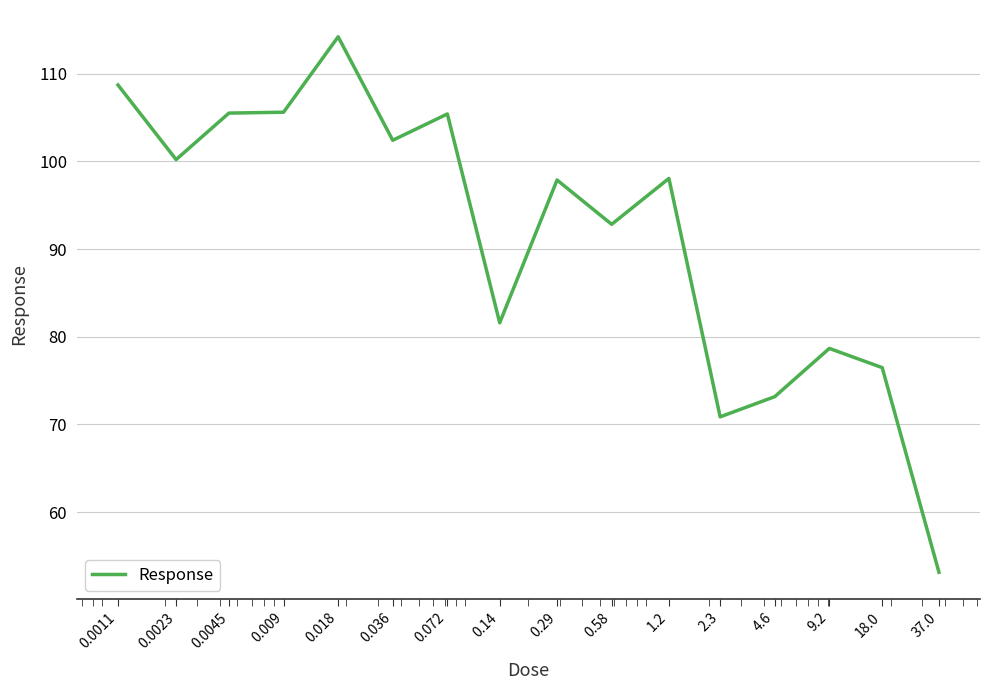

What is the maximum value shown in the chart?

114.2